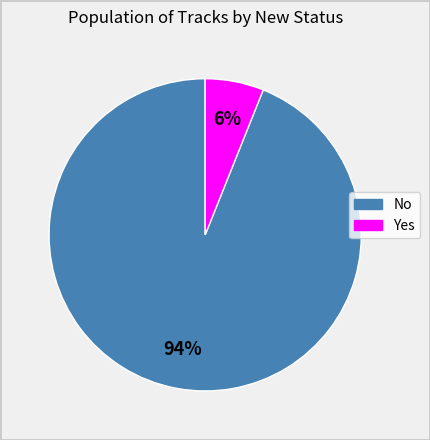

Is there any slice that represents more than half of the pie?

Yes